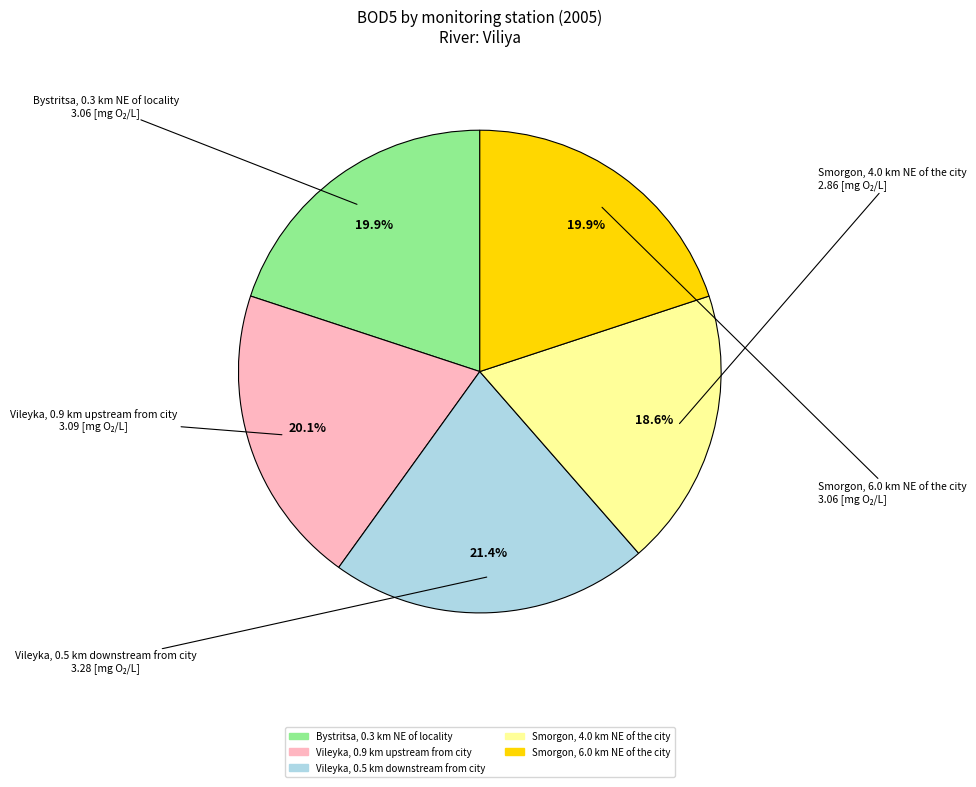

How many segments does this pie chart have?

5